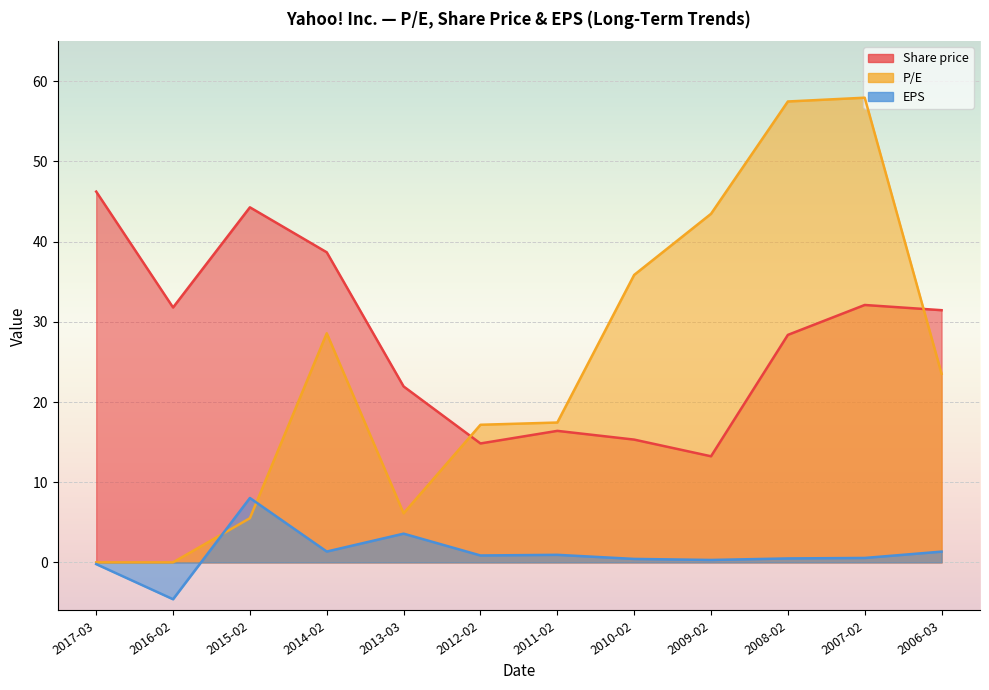

Does the chart display data point markers on the line(s)?

No